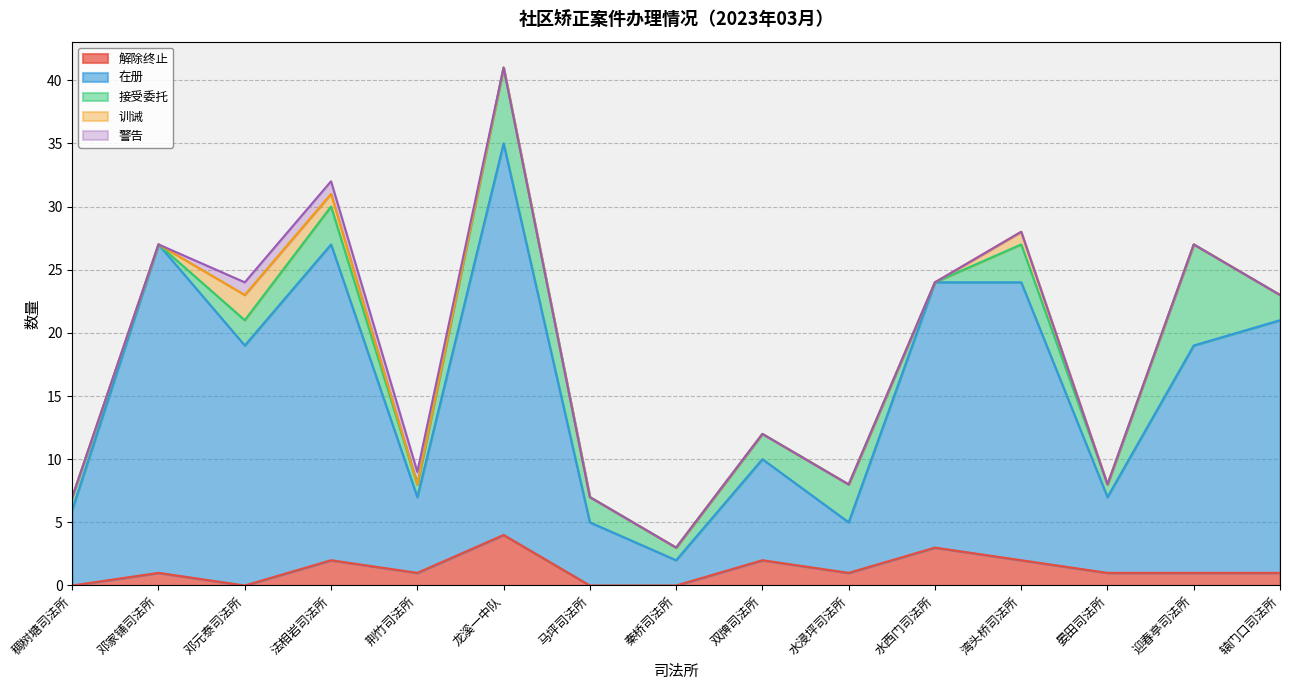

Read the 在册 value at 双牌司法所, to the nearest 10.

10